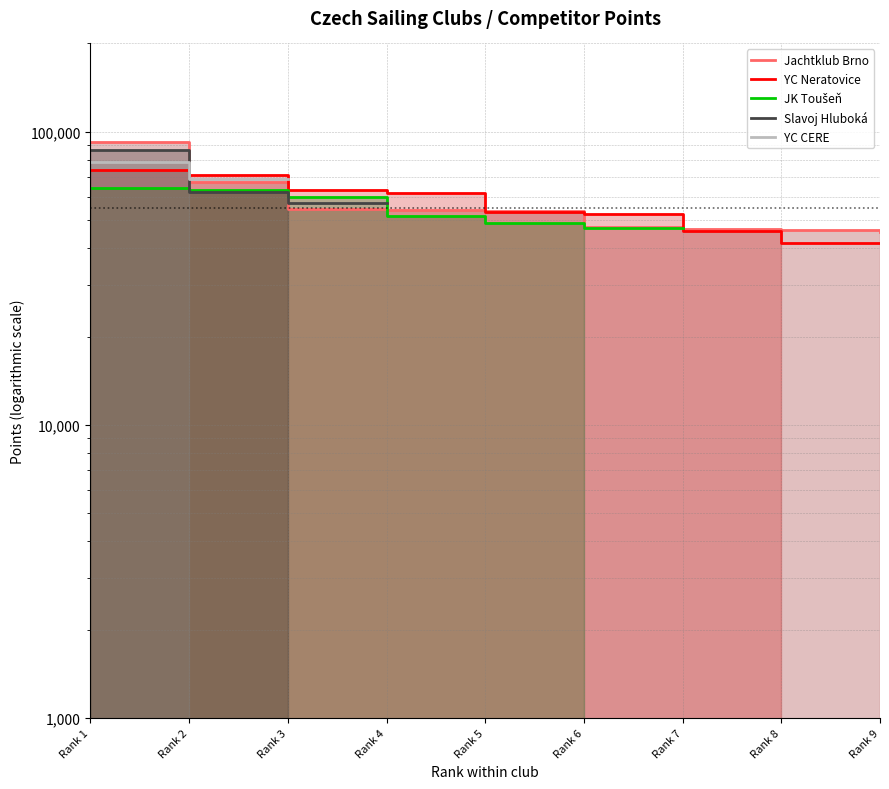

True or false: Slavoj Hluboká has more than 1 interior local peaks.

False